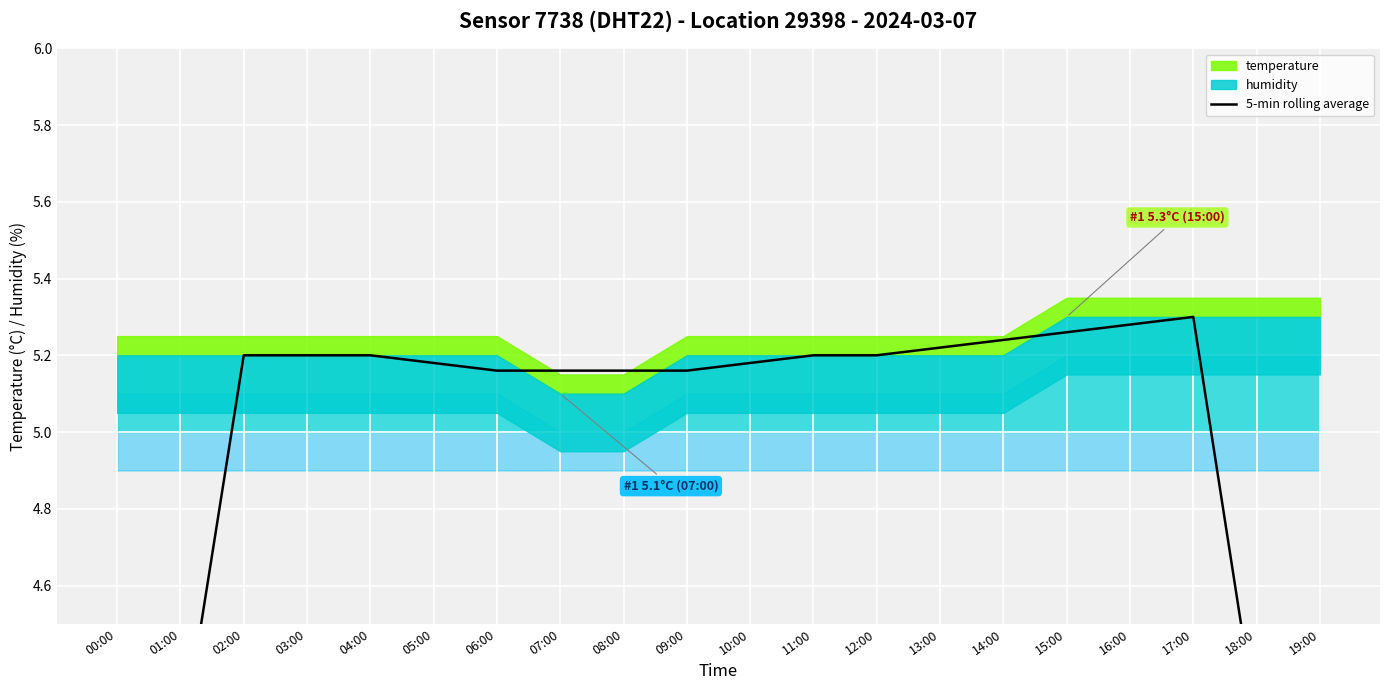

How many lines are shown in the chart?

1